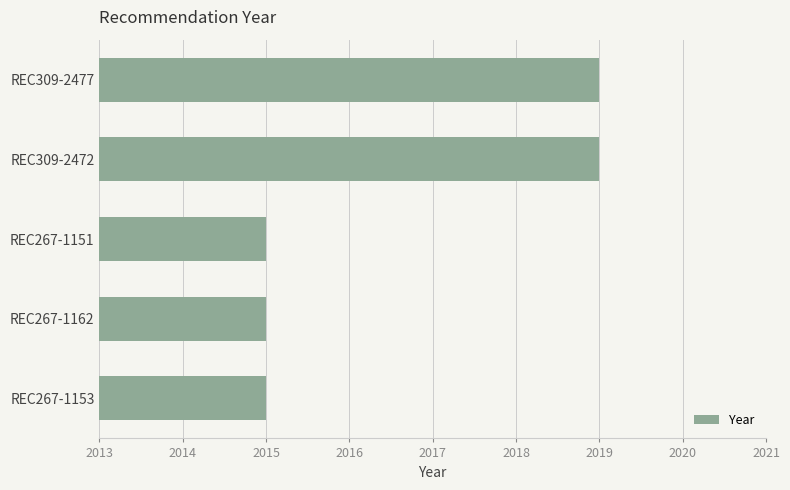

Reading bottom to top, extract all data points from this chart.

REC267-1153=2015	REC267-1162=2015	REC267-1151=2015	REC309-2472=2019	REC309-2477=2019